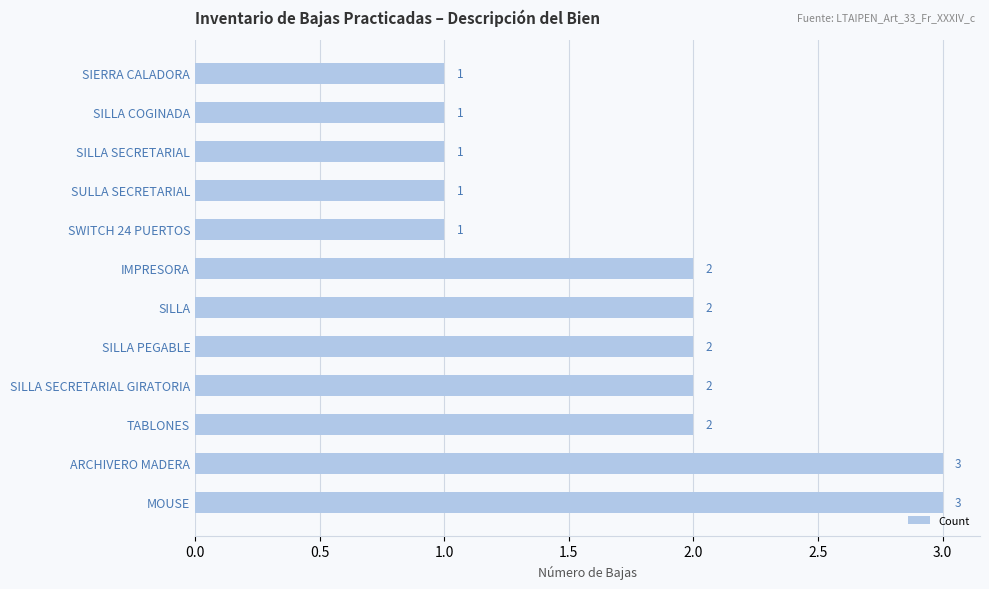

Is it true that the value at TABLONES is 2?

True